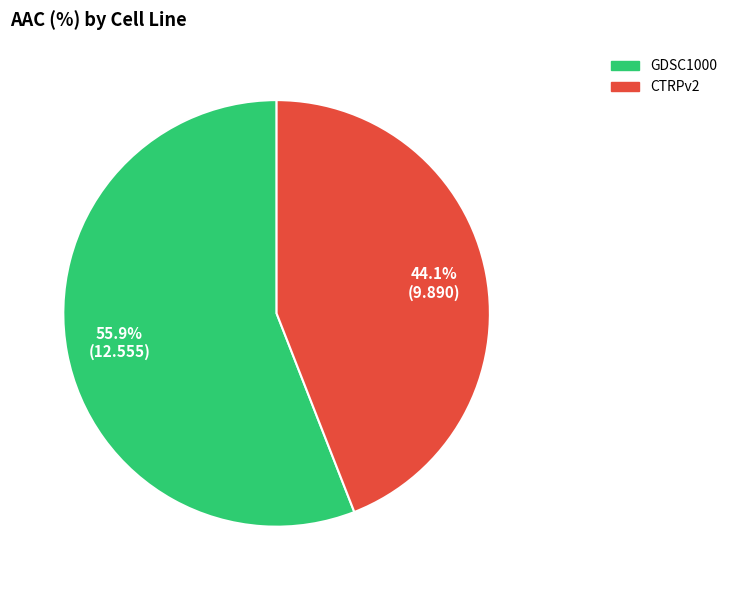

To the nearest percent, what portion does CTRPv2 represent?

44%